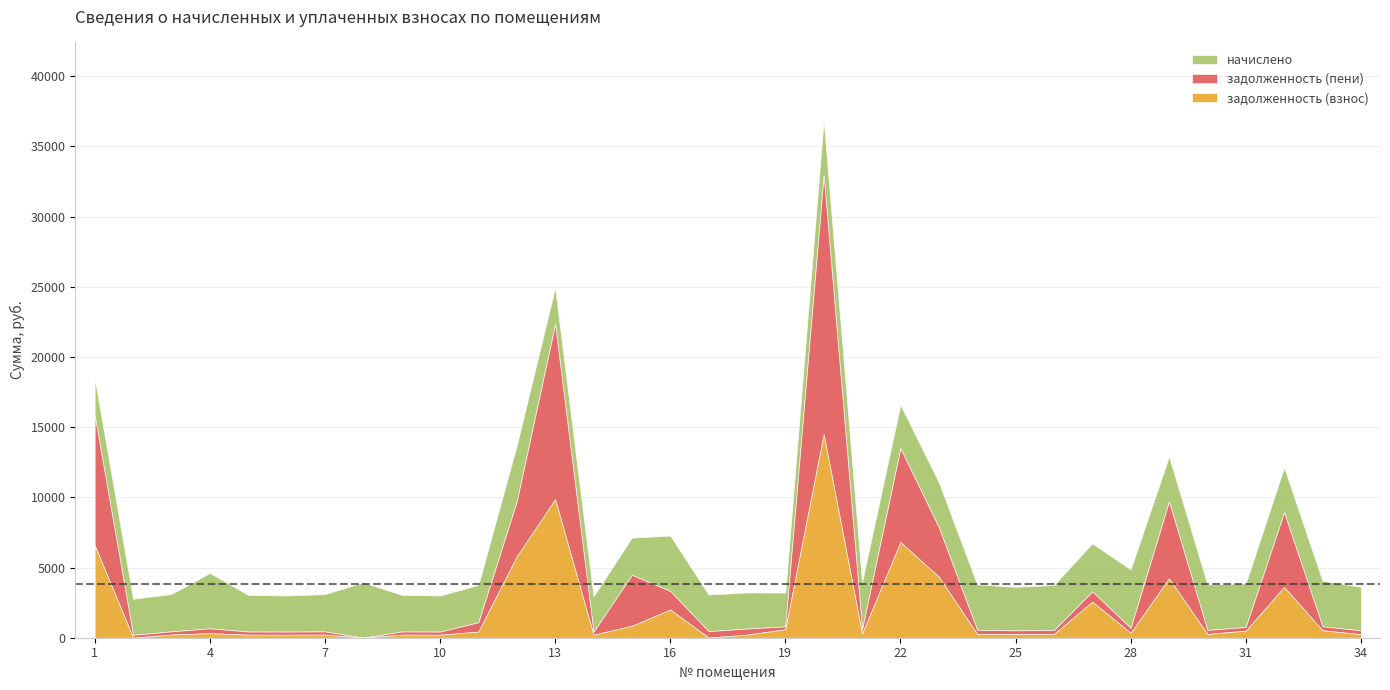

Which has a higher value, 24 or 20?

20